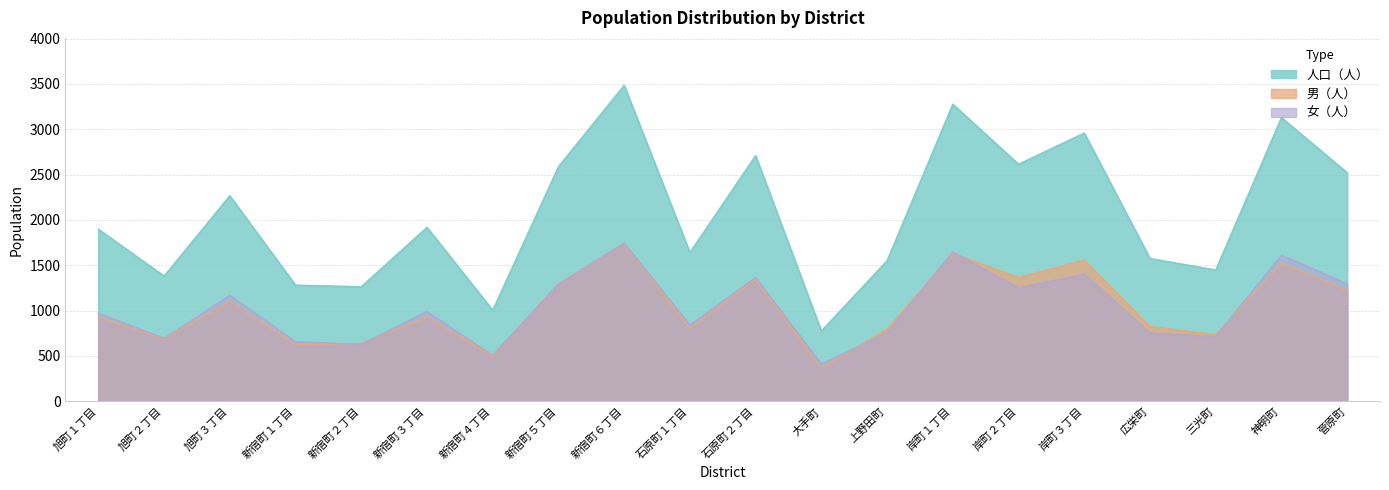

Where is 人口（人） nearest to the value 2130?

旭町３丁目